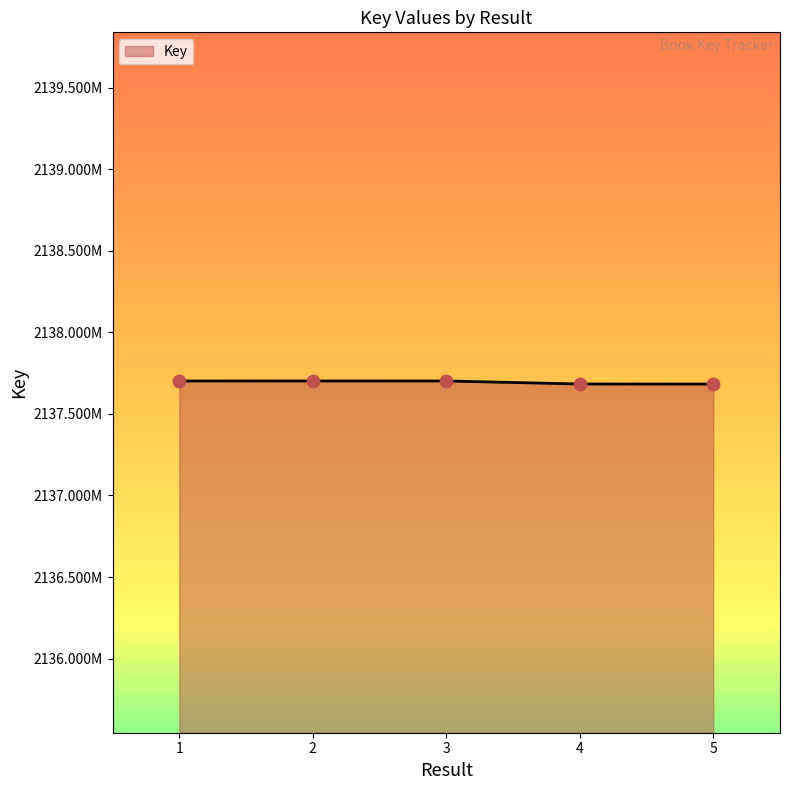

What is the change in value from 2 to 3?

-34